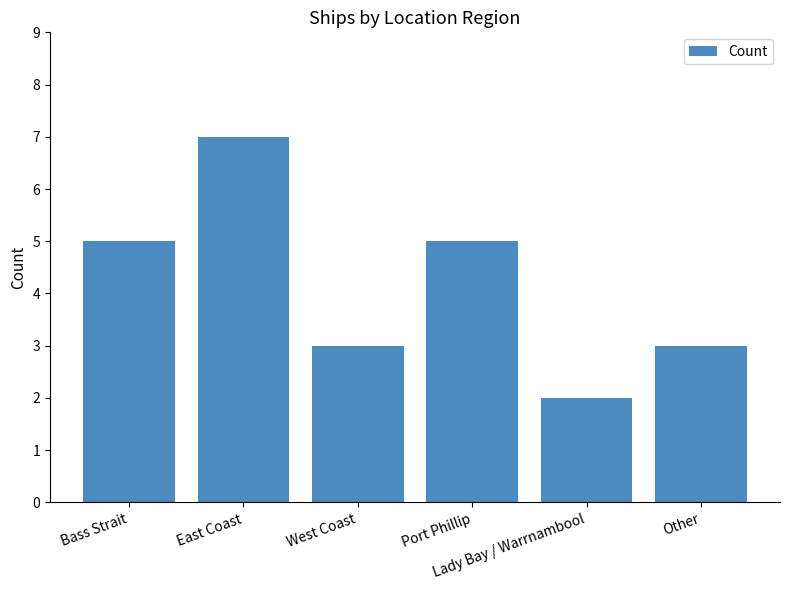

What is the average value?

4